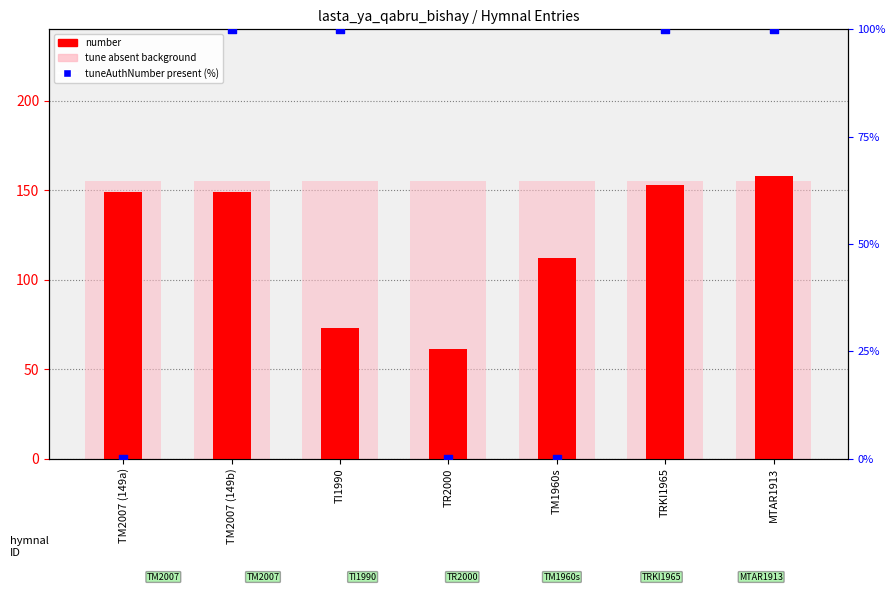

Is the value of number at TM1960s greater than the value of tuneAuthNumber present (%) at TRKI1965?

Yes